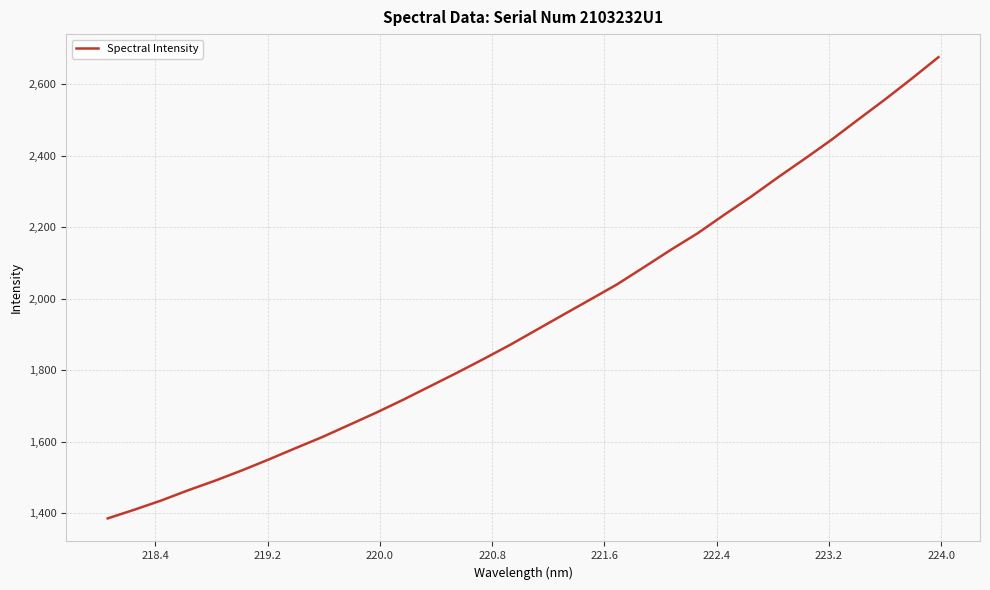

What is the difference between the maximum and minimum values?

1290.0